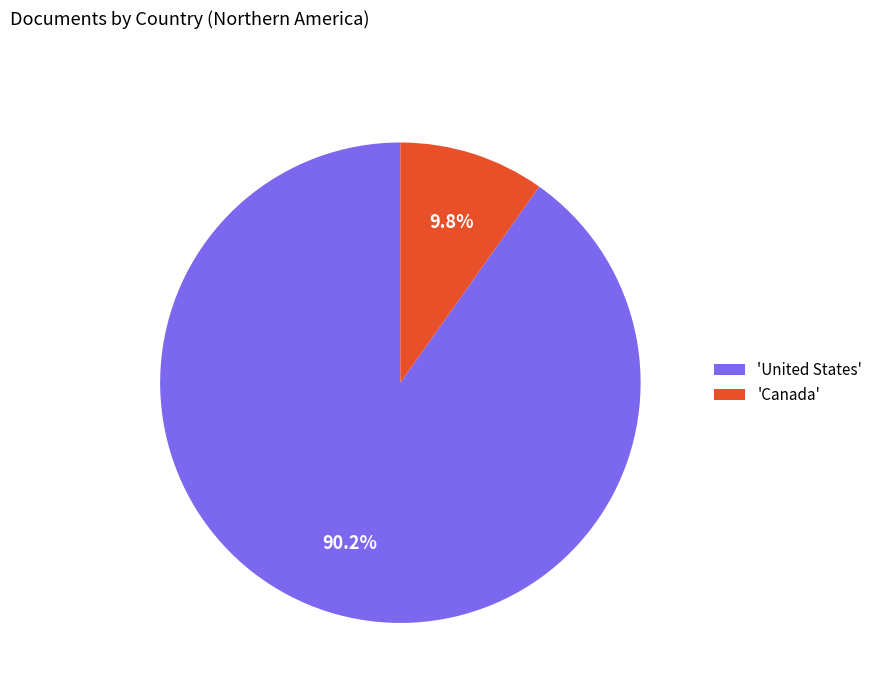

Which category accounts for the majority?

'United States'